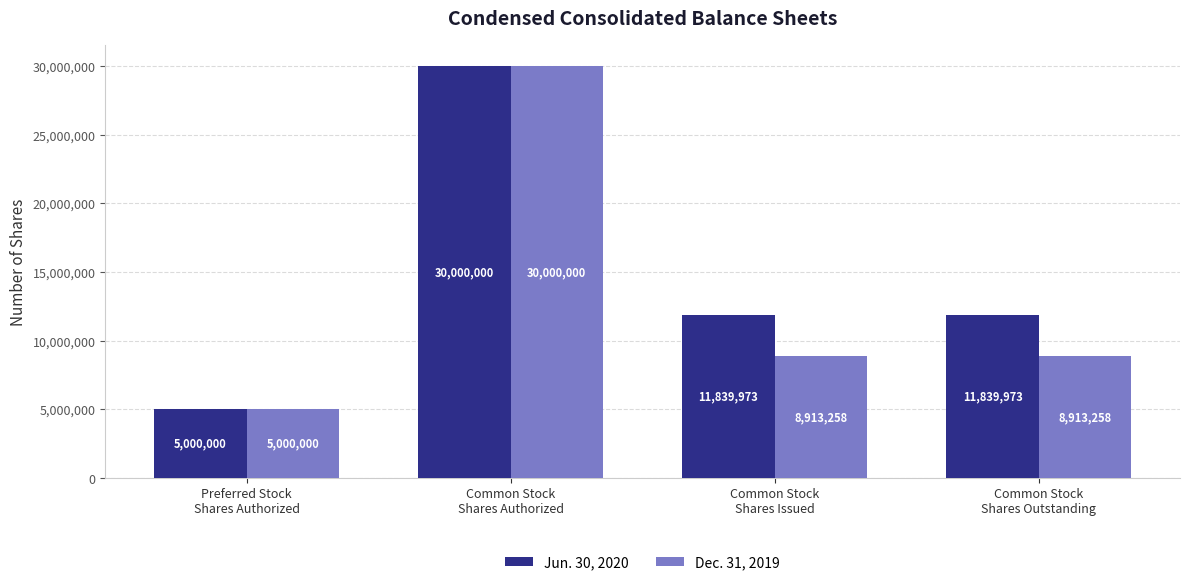

Where does the Dec. 31, 2019 series first go above 8913258?

Common Stock
Shares Authorized